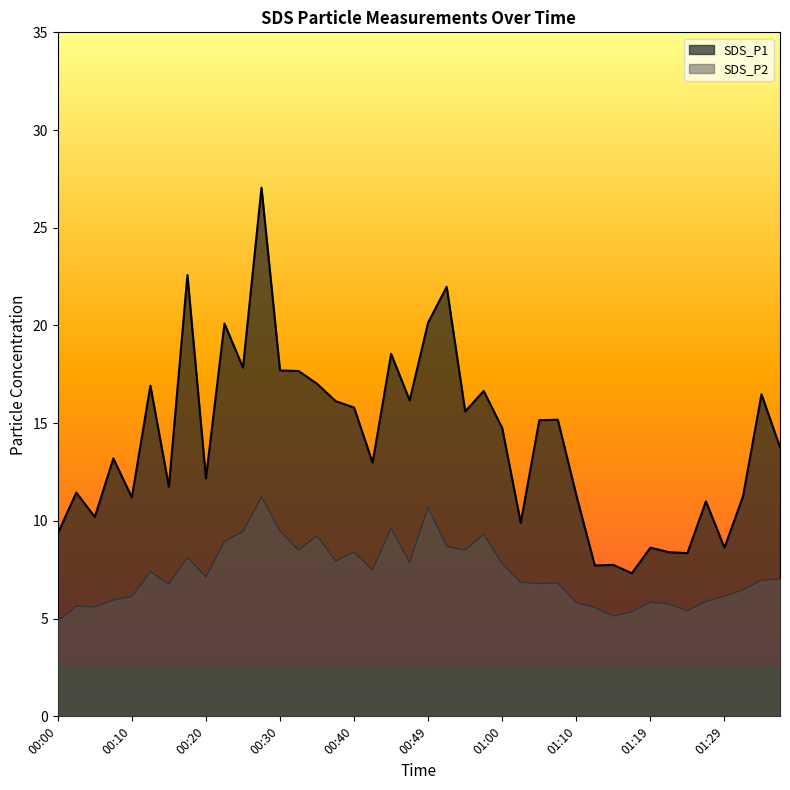

What is the value of the SDS_P2 point at the 17th from the left?

8.4